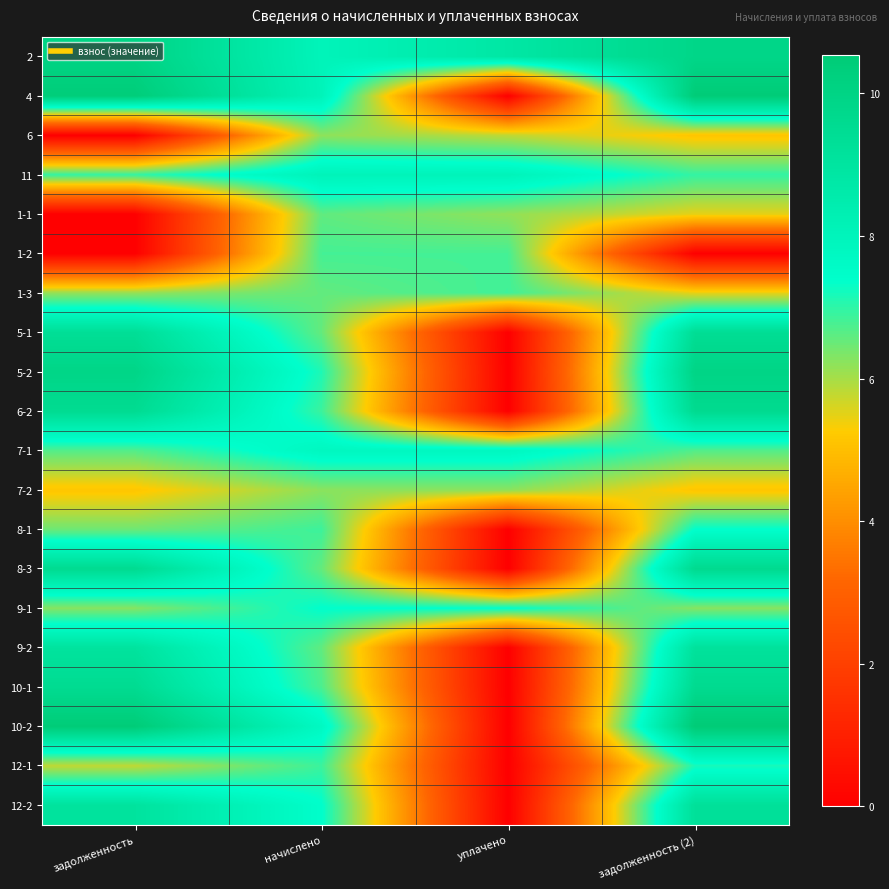

Which has a higher value, начислено or задолженность?

задолженность